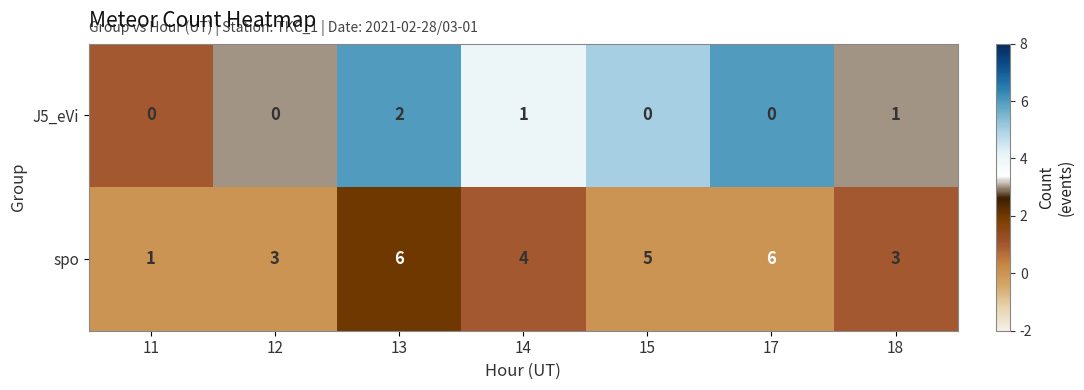

List the series in order of their peak value, lowest first.

J5_eVi, spo